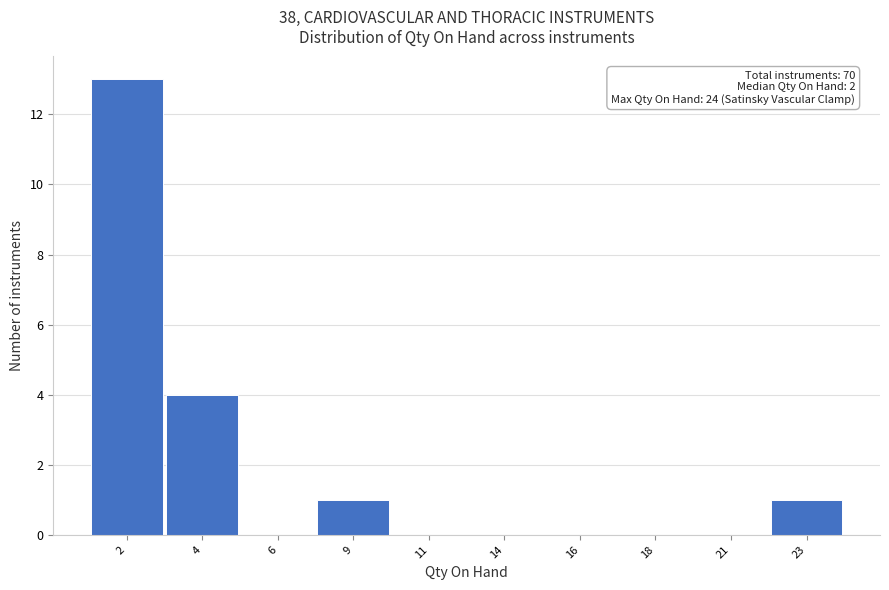

Reading left to right, extract all data points from this chart.

2=13	4=4	6=0	9=1	11=0	14=0	16=0	18=0	21=0	23=1